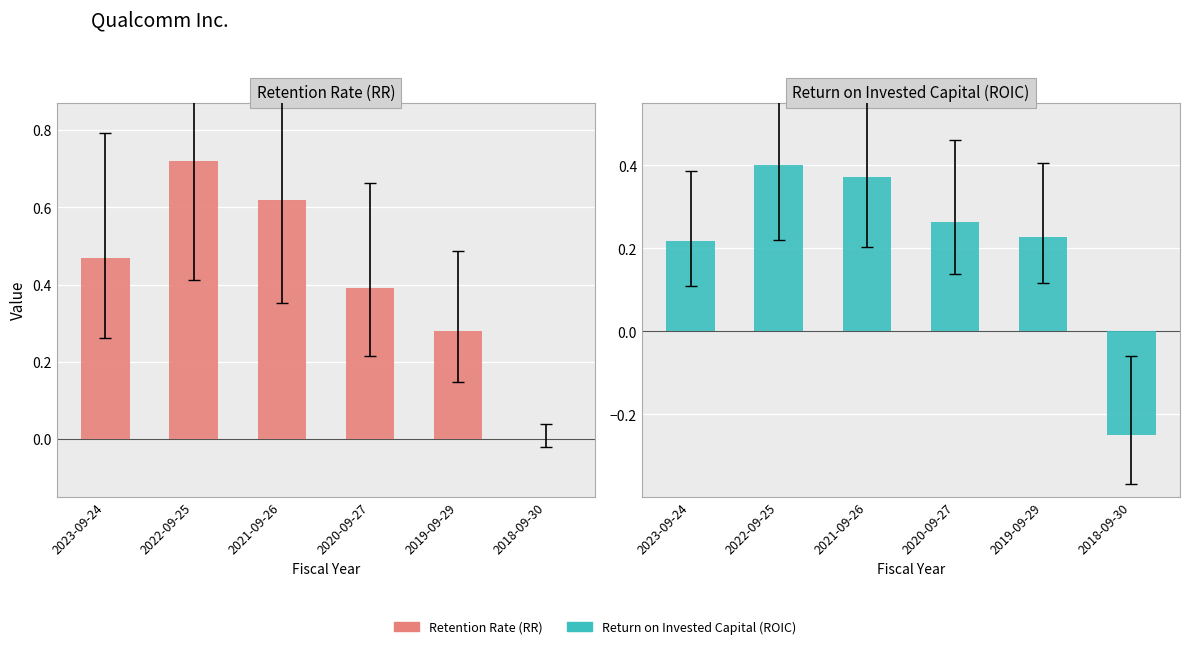

What is the highest value of the Return on Invested Capital (ROIC) series?

0.4